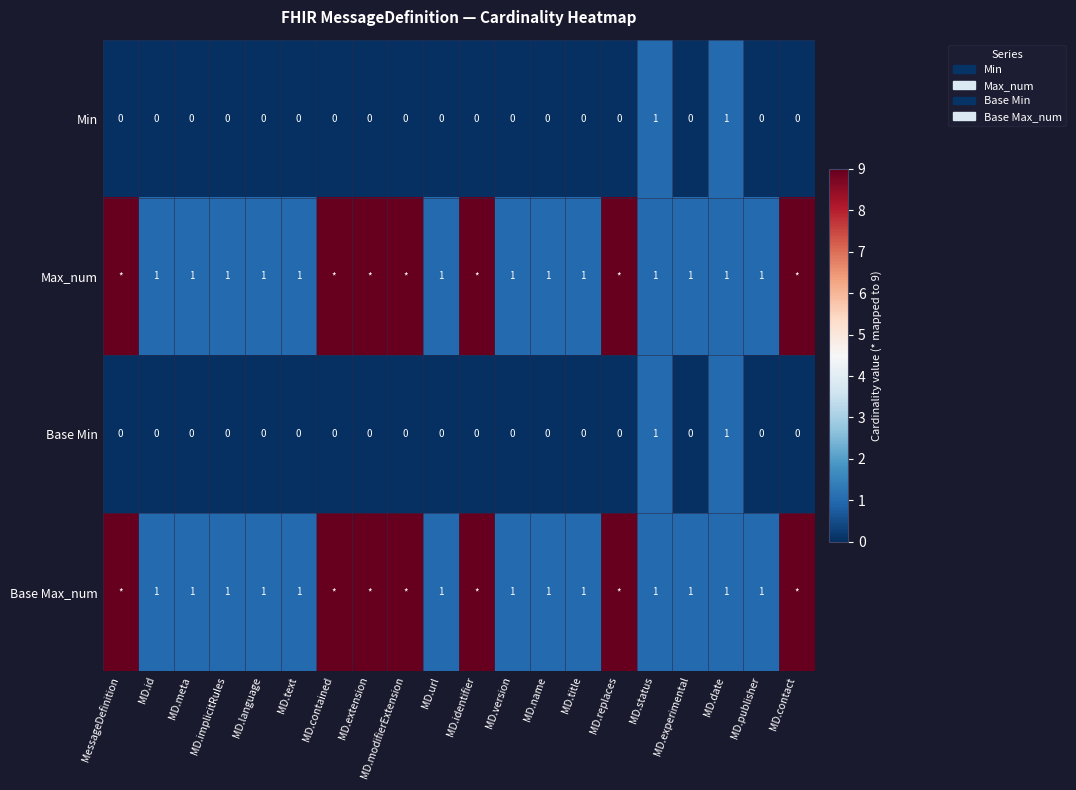

At how many categories does at least one series exceed 8?

7